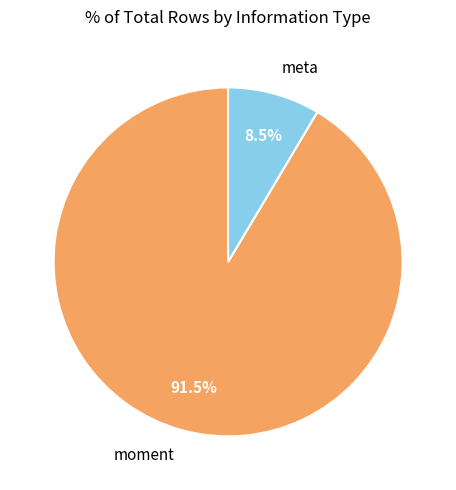

Which category accounts for the majority?

moment